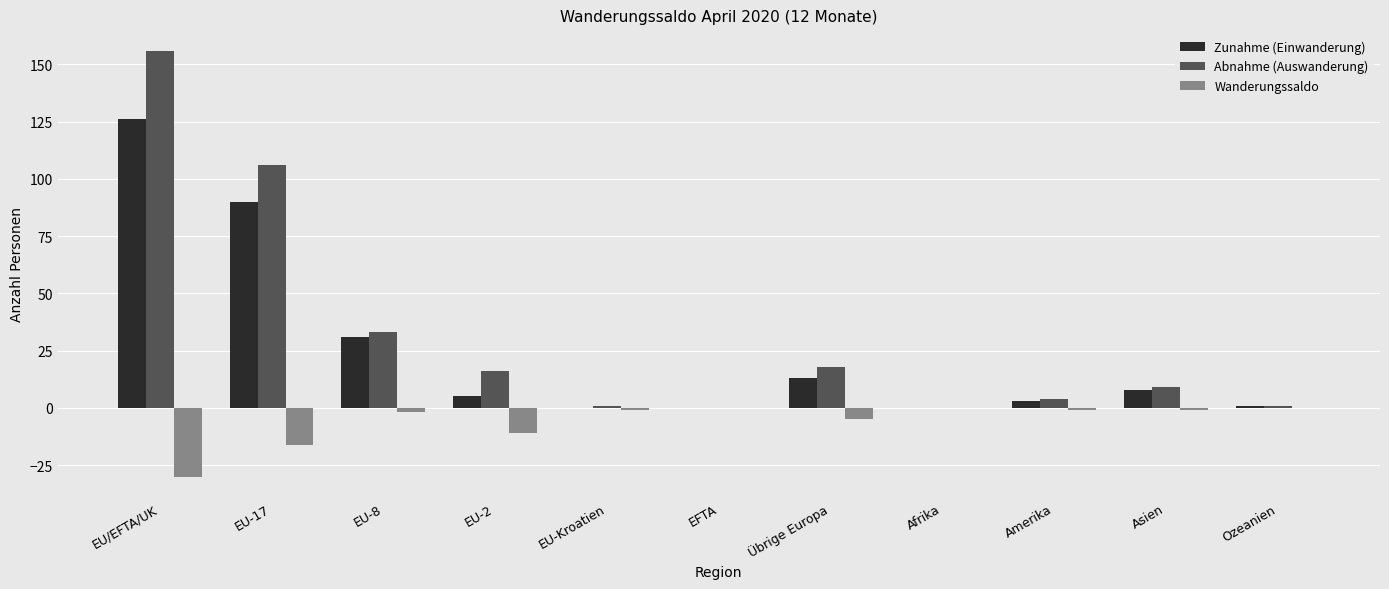

Reading right to left, extract all data points from this chart.

Zunahme (Einwanderung): 1	8	3	0	13	0	0	5	31	90	126
Abnahme (Auswanderung): 1	9	4	0	18	0	1	16	33	106	156
Wanderungssaldo: 0	-1	-1	0	-5	0	-1	-11	-2	-16	-30